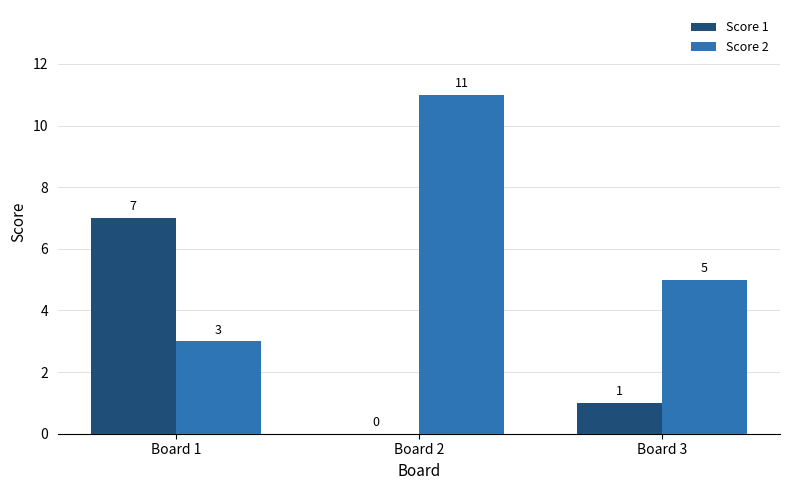

What is the greatest value displayed?

11